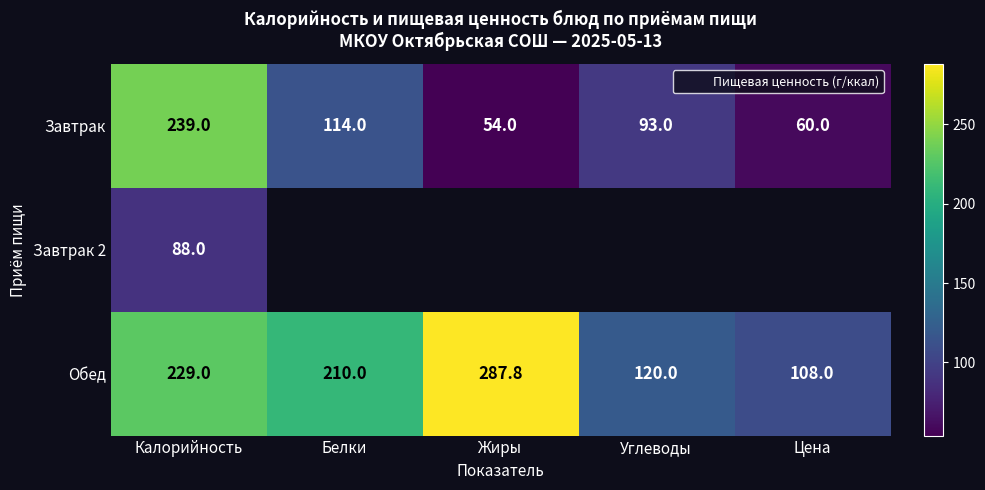

The value of Завтрак 2 at Калорийность is 26.8. True or false?

False